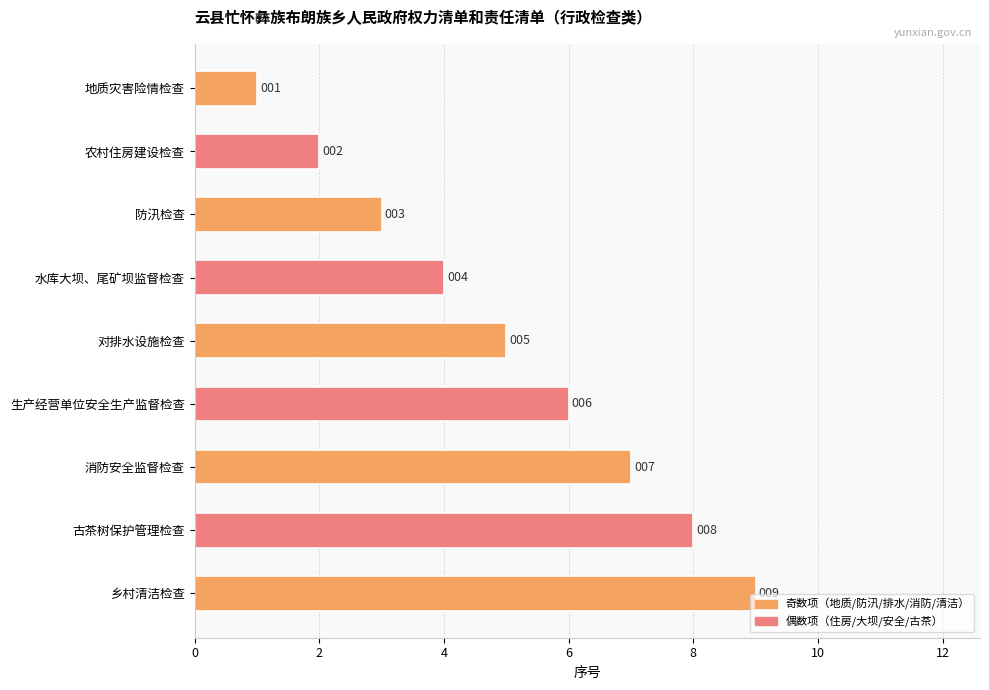

What is the label of the 6th bar from the top?

生产经营单位安全生产监督检查